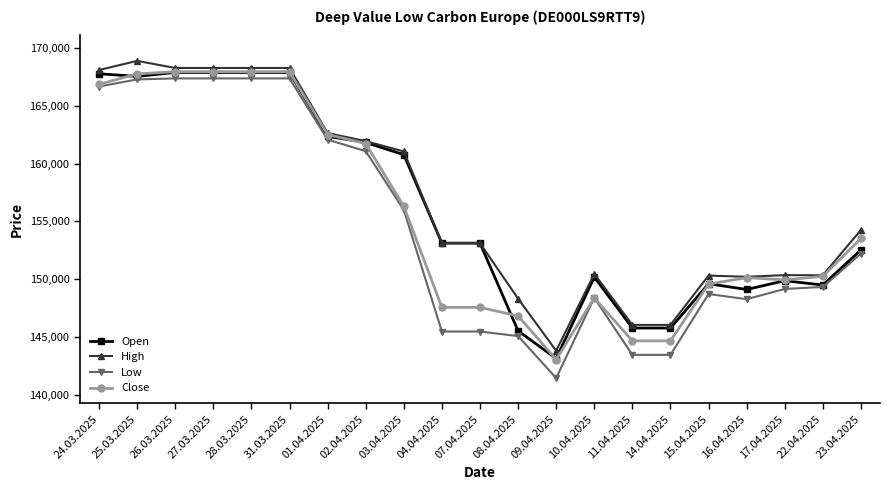

The value of Low at 28.03.2025 is 167354. True or false?

True